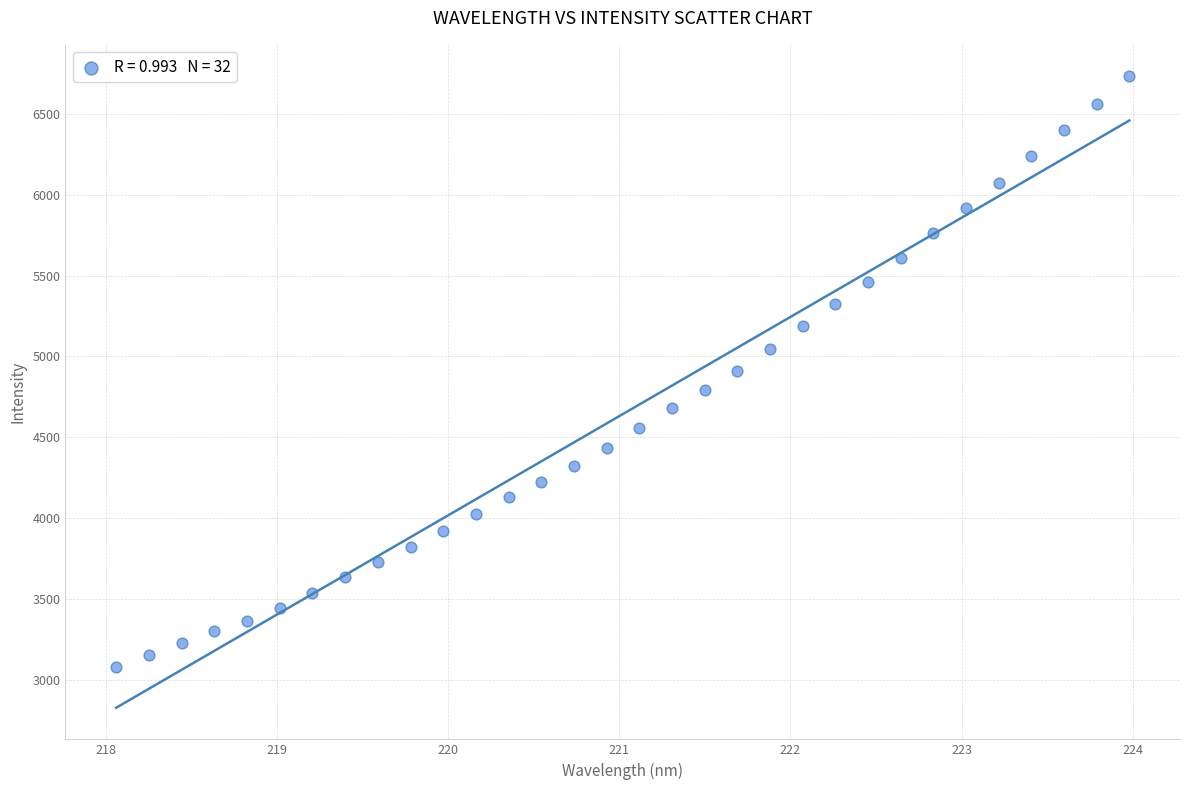

What is the range of X values (max minus min)?

5.9